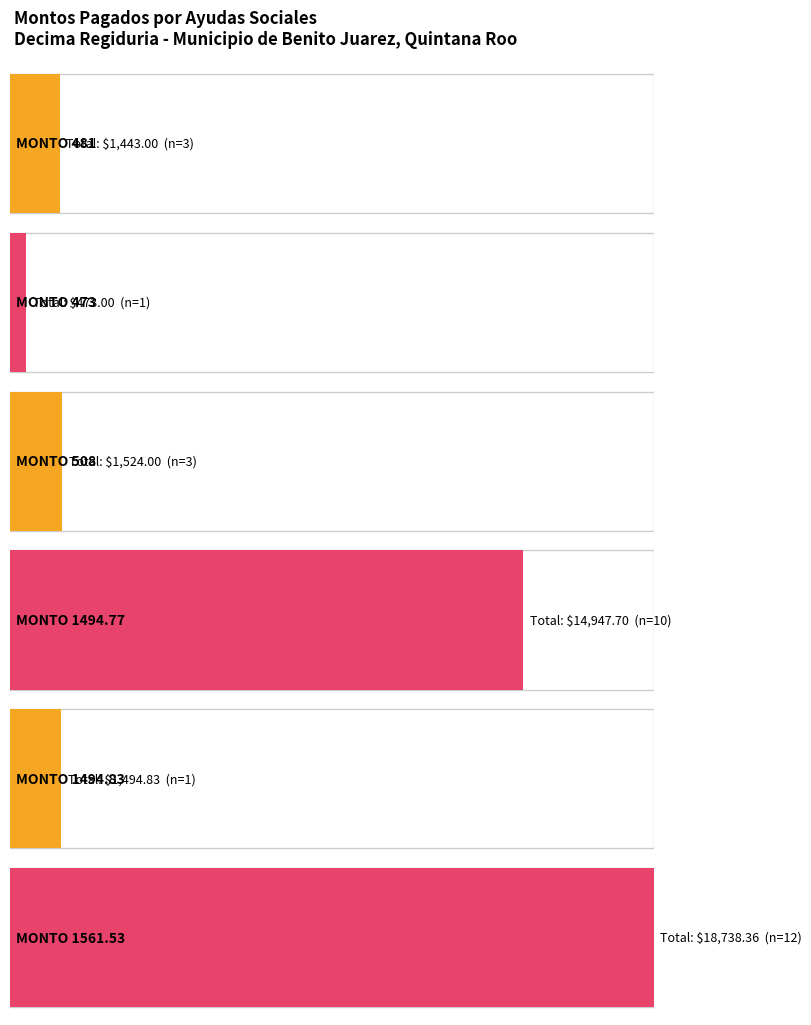

Where does the data first go above 1494?

1494.77